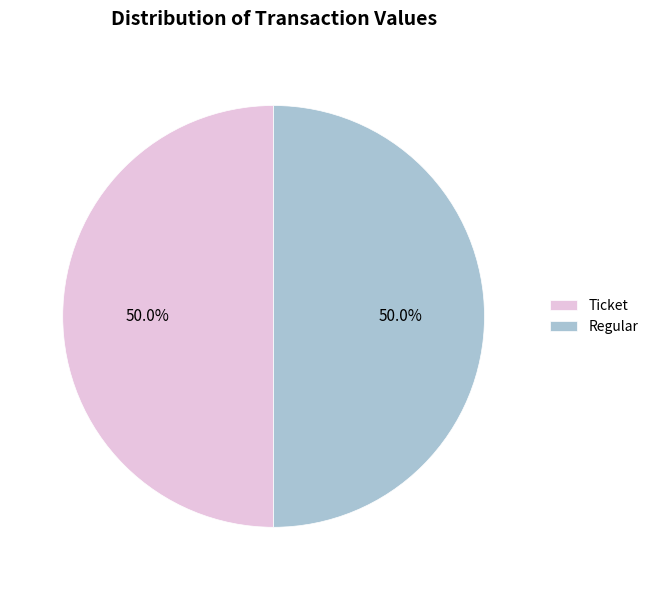

What percentage is NOT represented by Regular?

50.0%